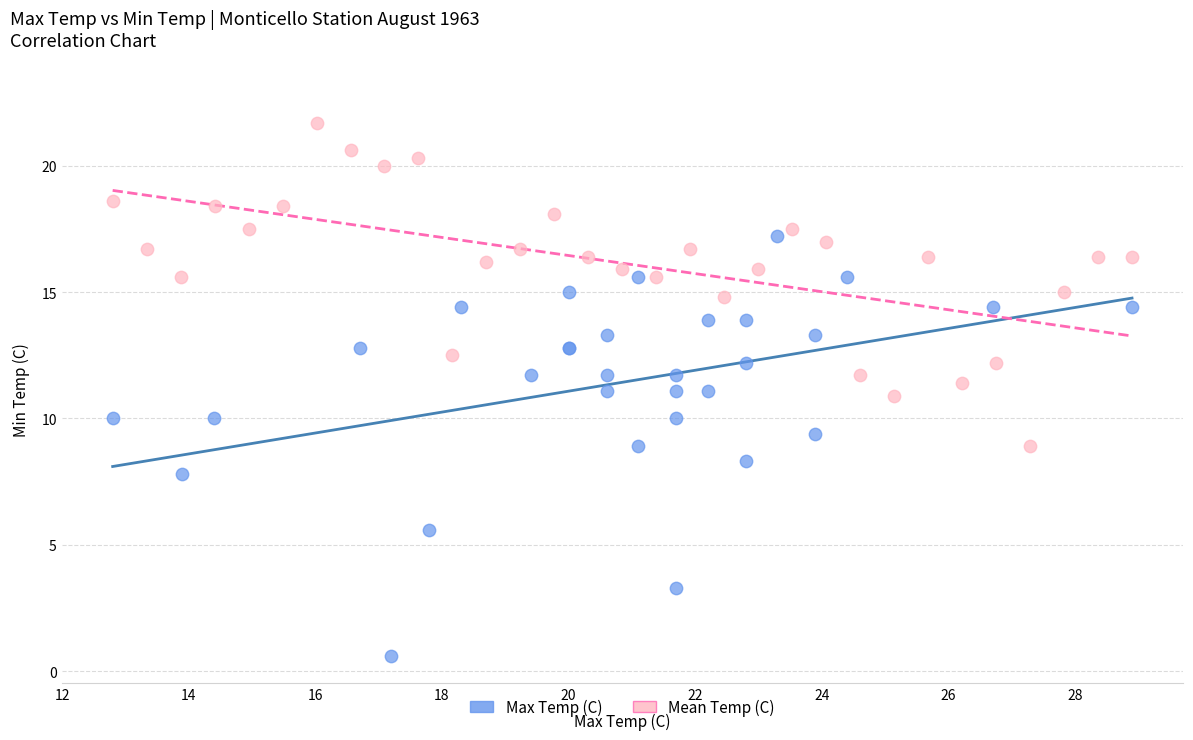

Which series contains the lowest Y value?

Max Temp (C)